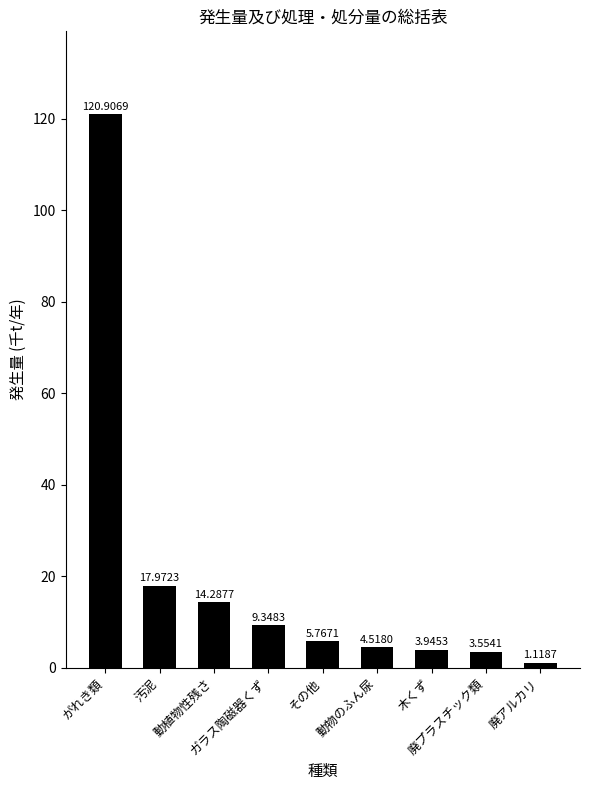

Are the bars horizontal?

No